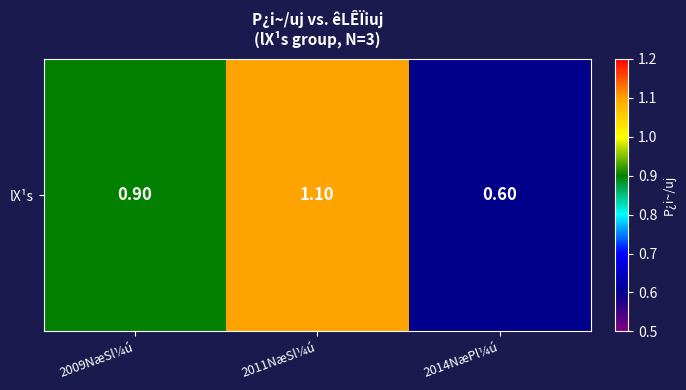

What is the change in value from 2009NæSl¼ú to 2014NæPl¼ú?

-0.3